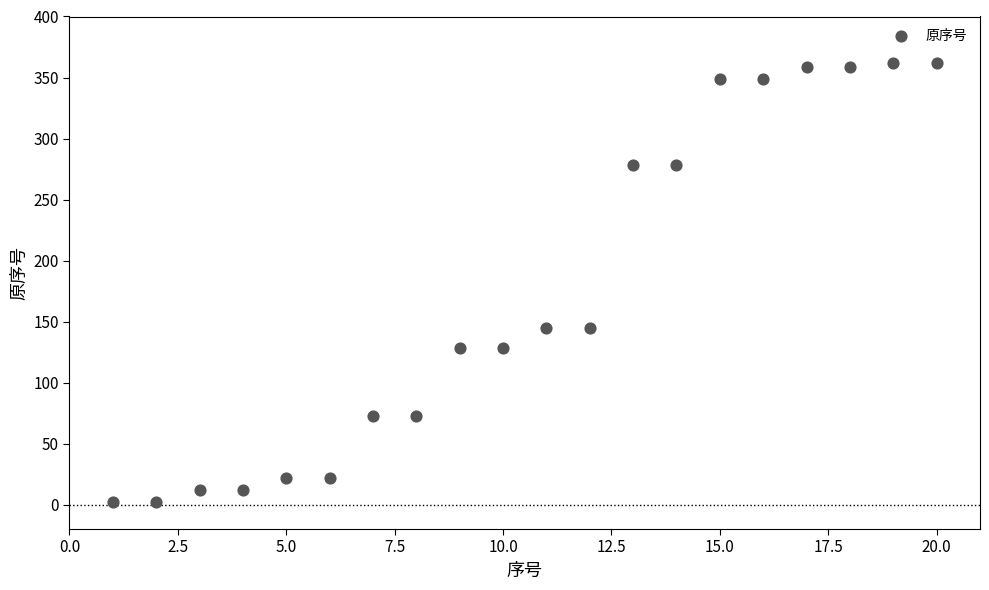

What is the range of X values (max minus min)?

19